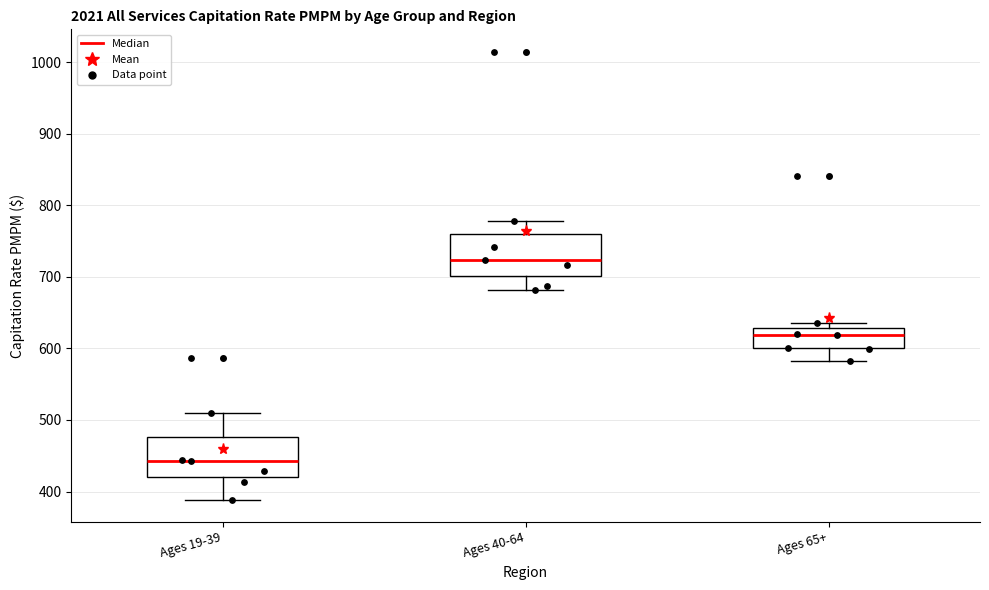

Reading left to right, read every box against the y-axis: the position of its median line, the range the box covers, and the ends of its whiskers. The values are not printed on the chart, so give them approximately, as read against the axis.

Ages 19-39: median 440, box 420 to 480, whiskers 390 to 510
Ages 40-64: median 720, box 700 to 760, whiskers 680 to 780
Ages 65+: median 620, box 600 to 630, whiskers 580 to 640